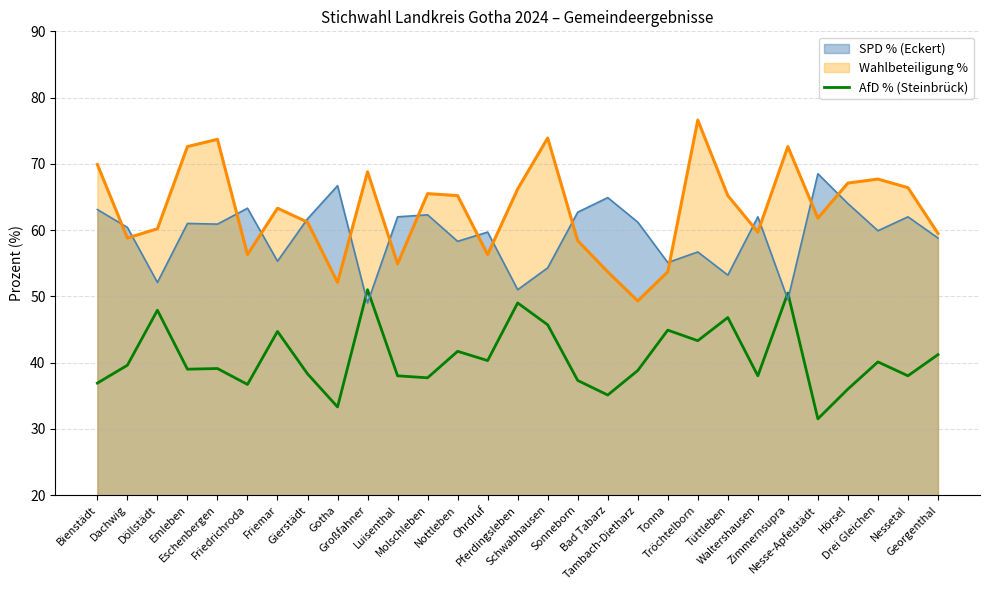

How many series are shown in this chart?

3